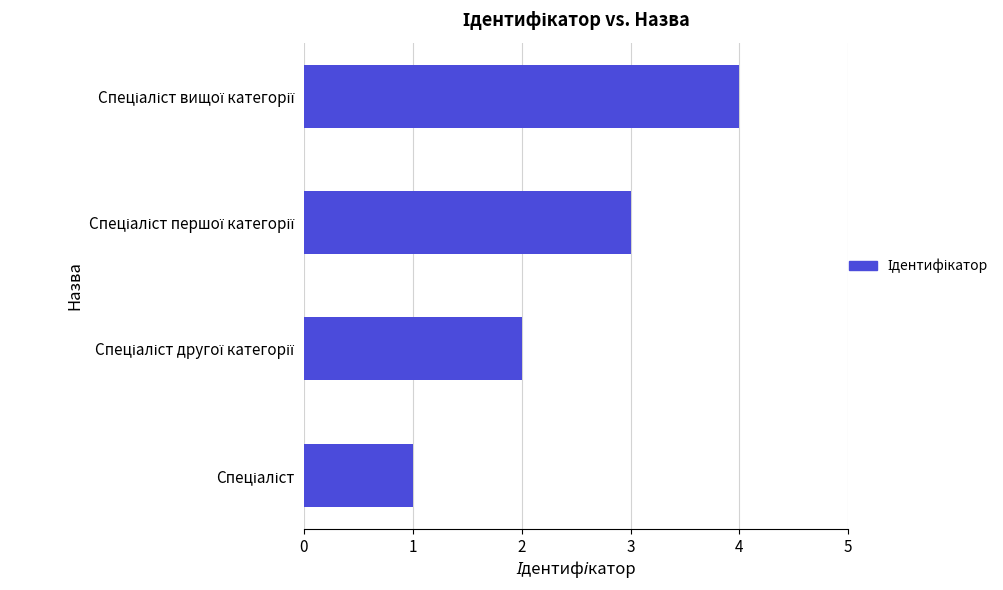

What is the sum of all values?

10